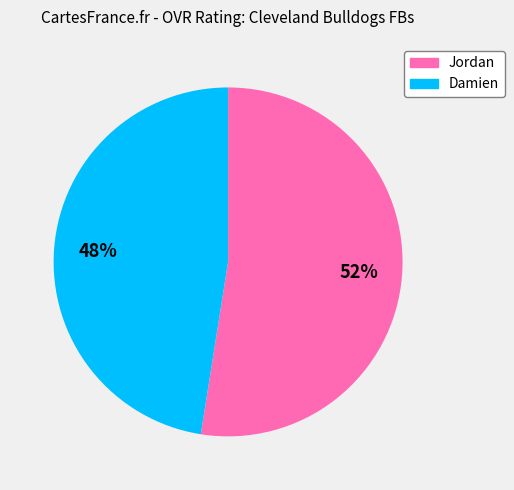

To the nearest percent, what is the combined percentage of Damien and Jordan?

100%